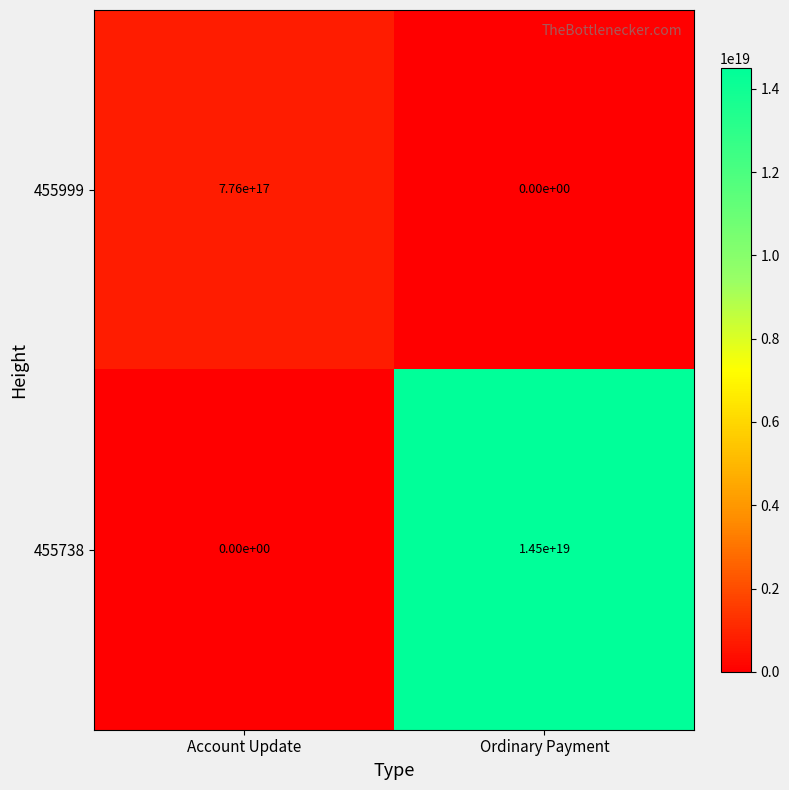

Which series changed the most between Account Update and Ordinary Payment?

455738